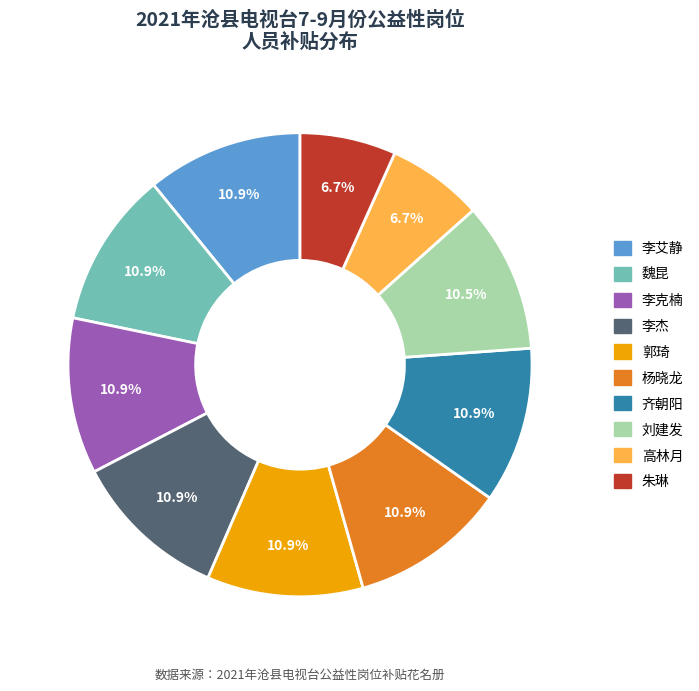

To the nearest percent, what is the average slice percentage?

10%